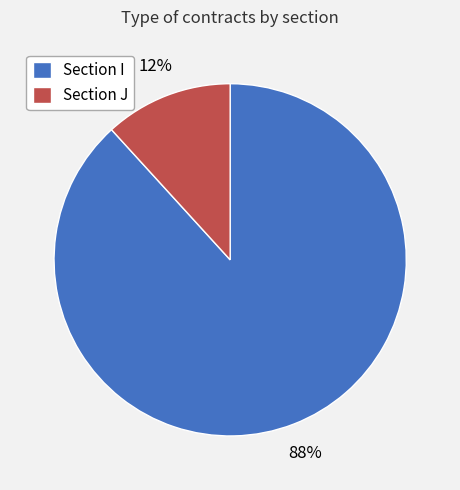

To the nearest percent, what is the difference between the largest and smallest slice percentages?

76%